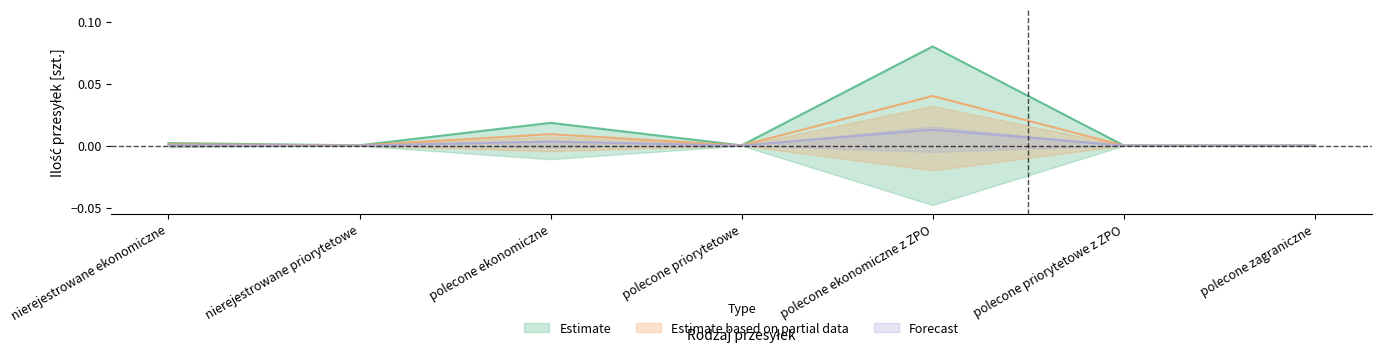

Which series has the widest spread of values?

Estimate